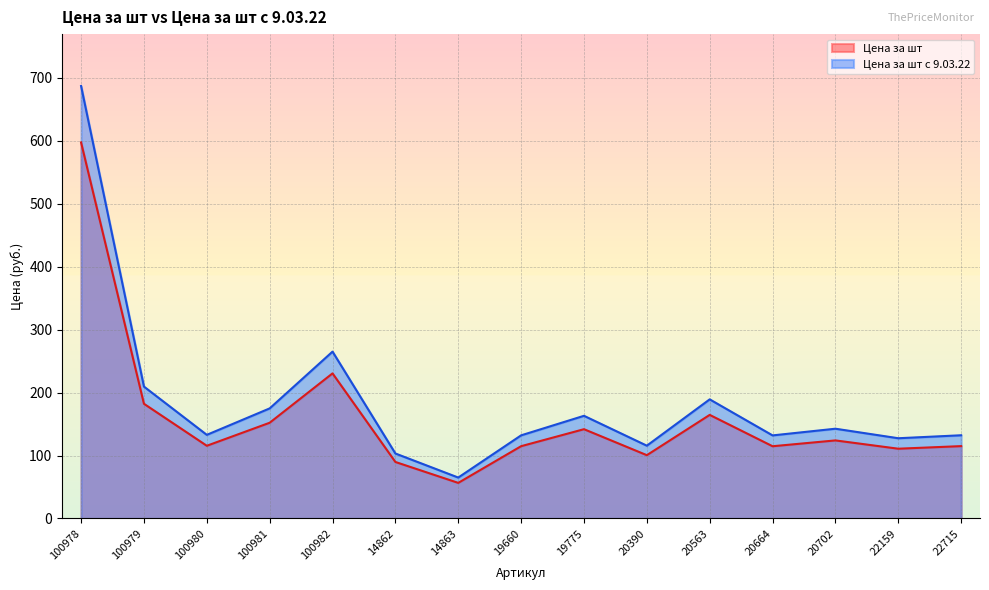

How many lines are shown in the chart?

2